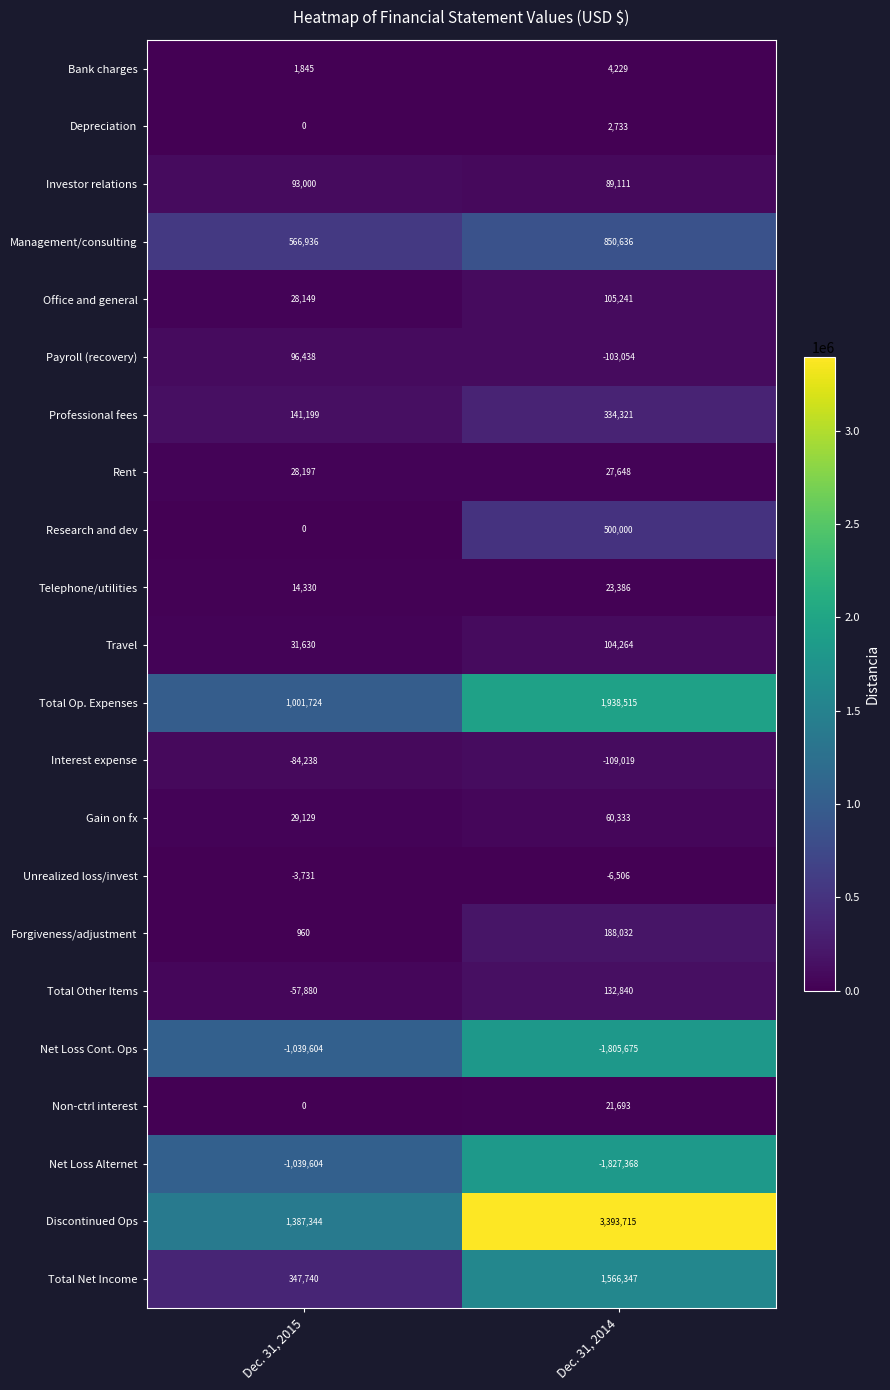

What is the difference between the highest and lowest values at Dec. 31, 2014?

5221083